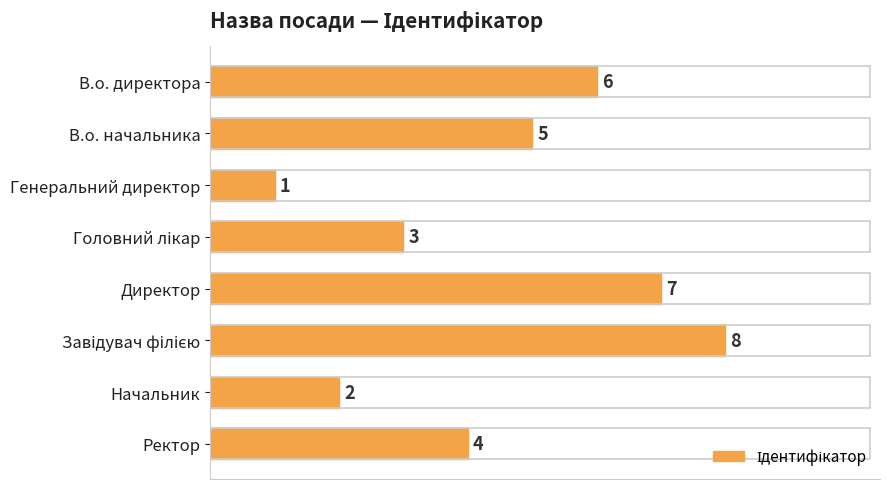

Are the bars horizontal?

Yes